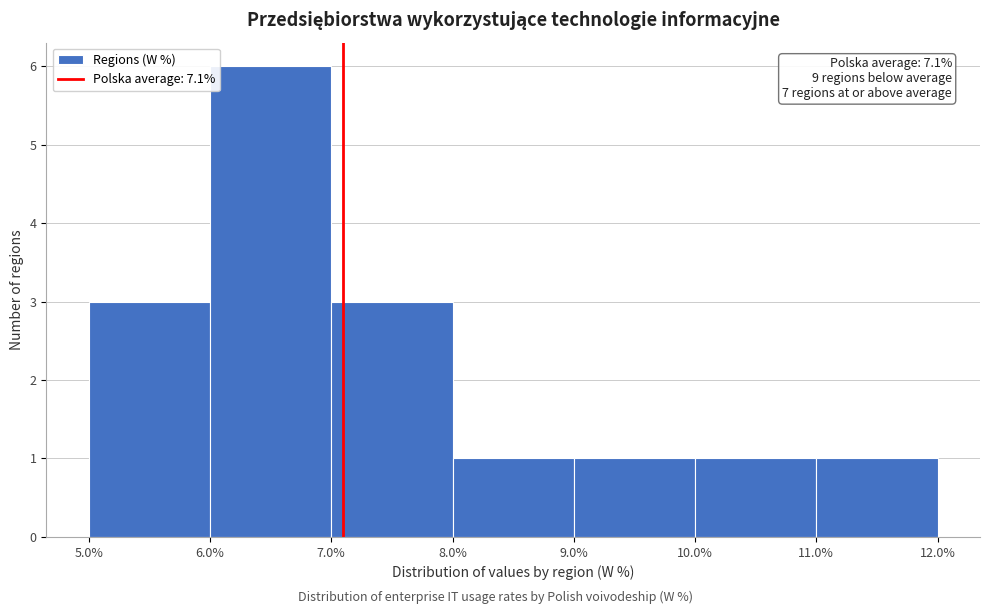

Which range on the x-axis has the tallest bar?

6.0% to 7.0%